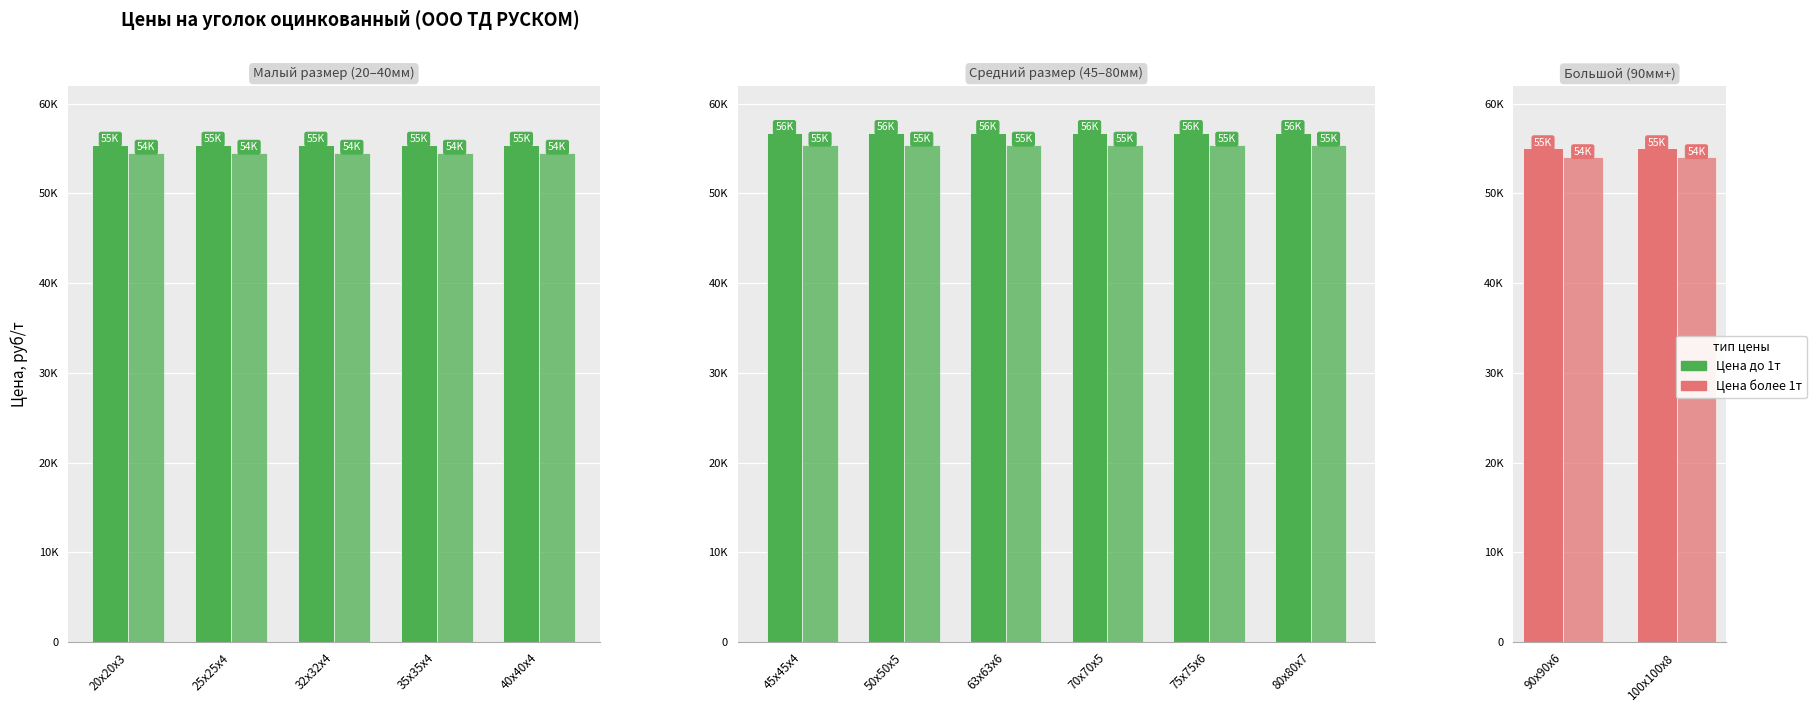

Where is Цена до 1т nearest to the value 55000?

90х90х6